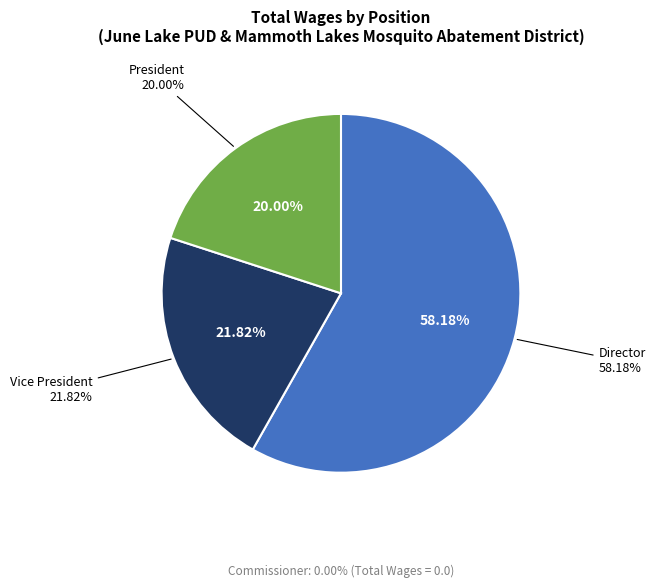

What percentage is the President slice, to the nearest percent?

20%